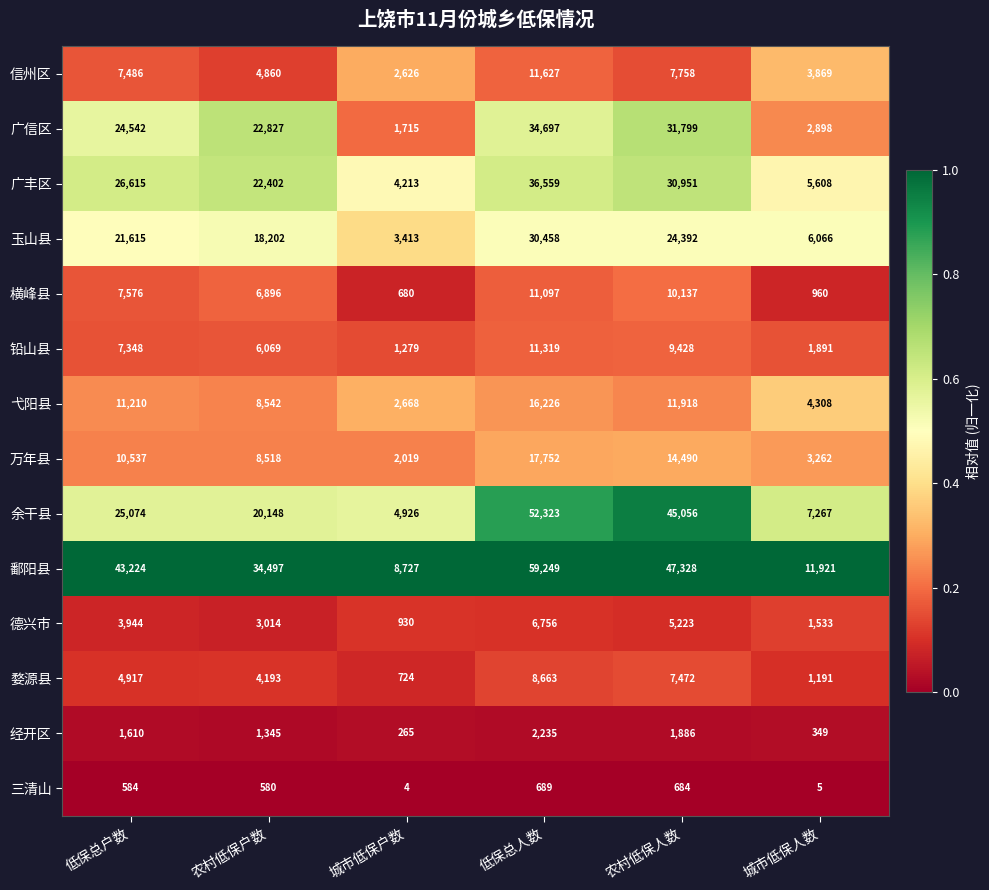

At which category is the sum across all series the highest?

低保总人数